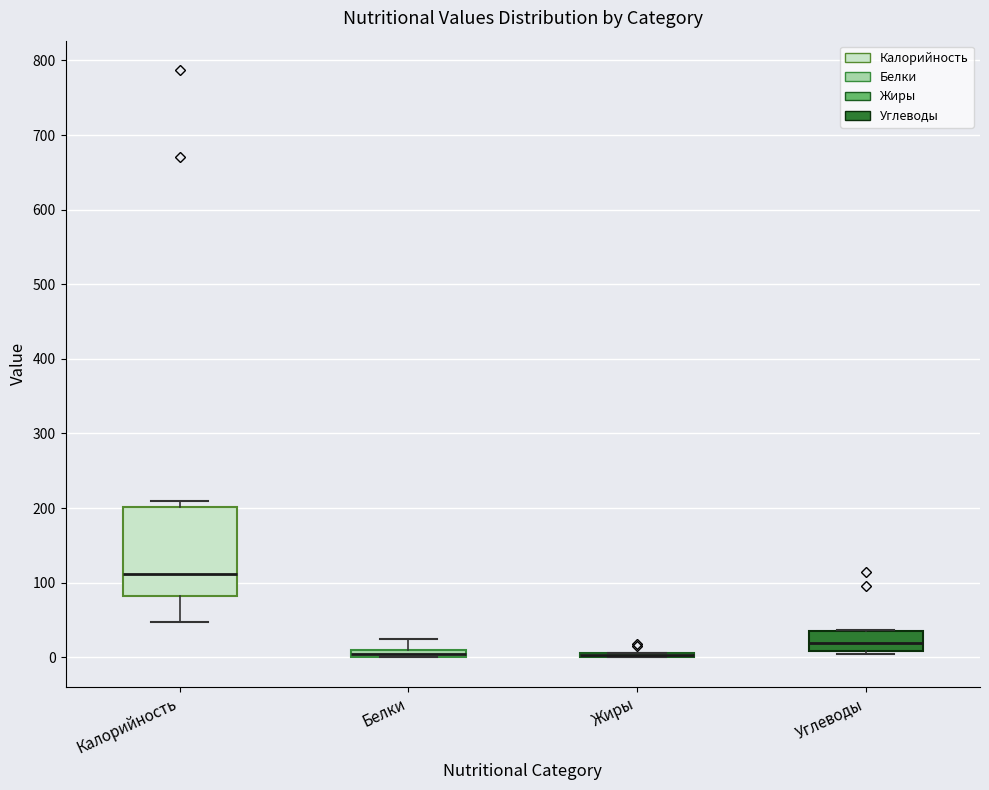

Comparing the boxes themselves (not the whiskers), which one is the tallest?

Калорийность